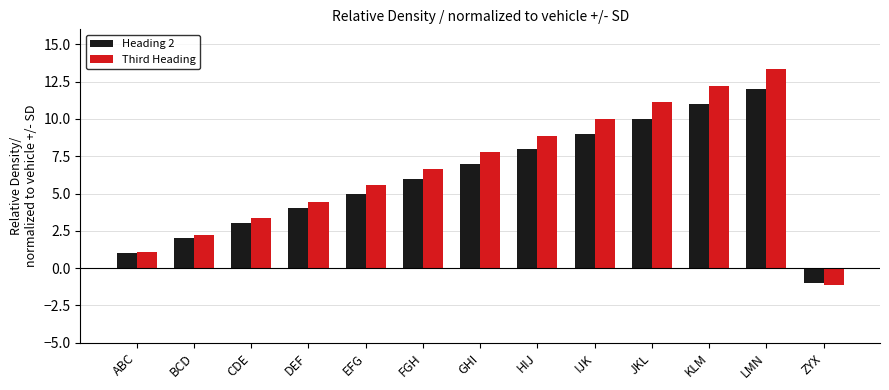

Which category has the highest value in the Third Heading series?

LMN